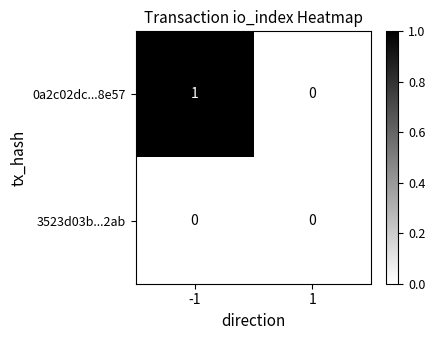

Which series has the largest range (max minus min)?

0a2c02dc...8e57